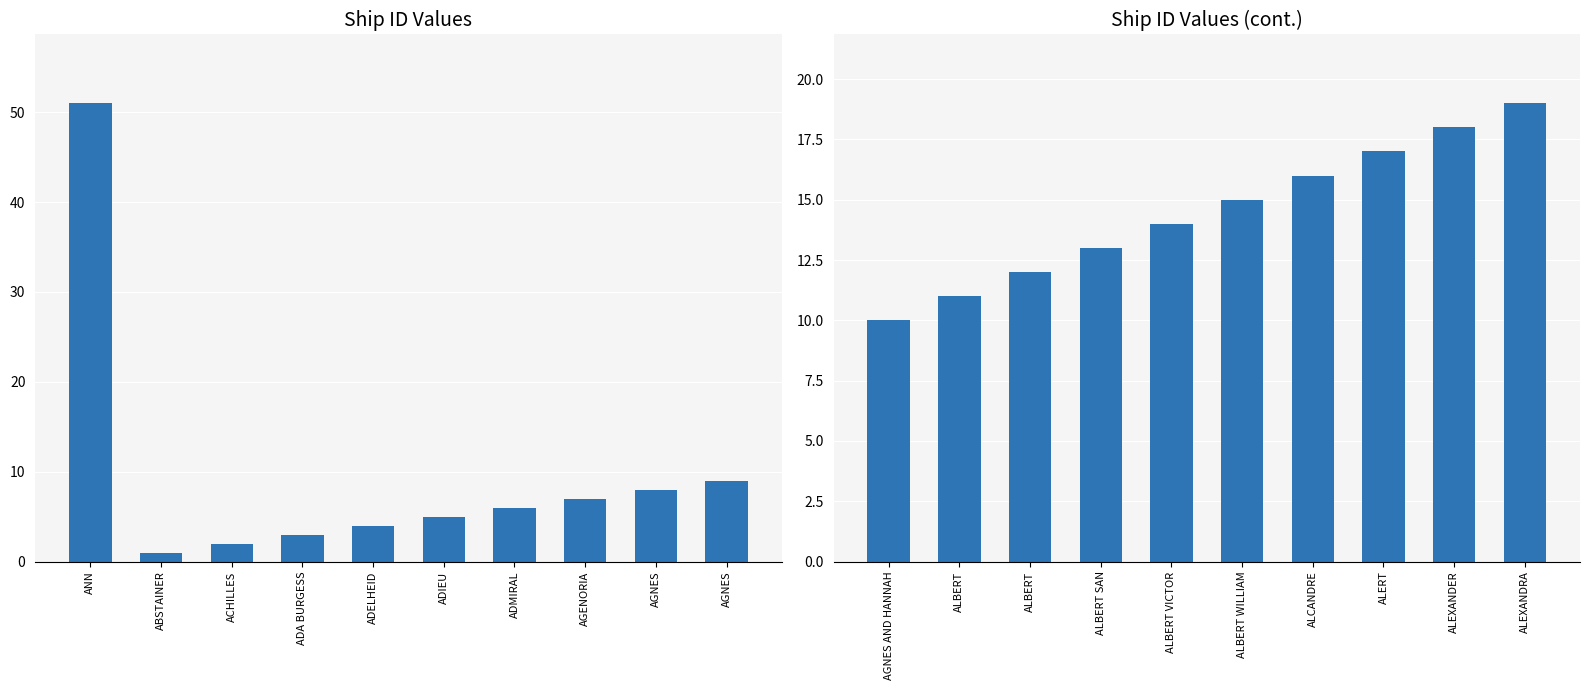

What is the label of the 10th bar from the right?

ANN